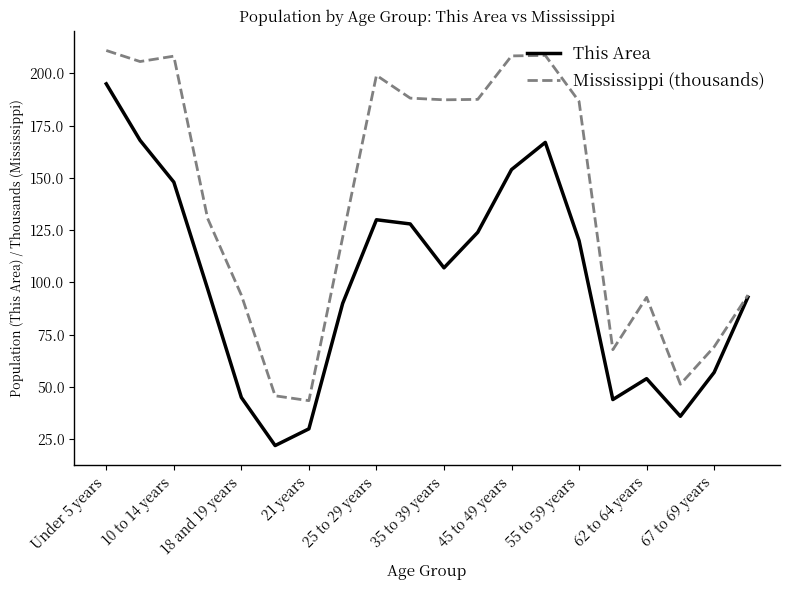

Which series has the largest total across all categories?

Mississippi (thousands)